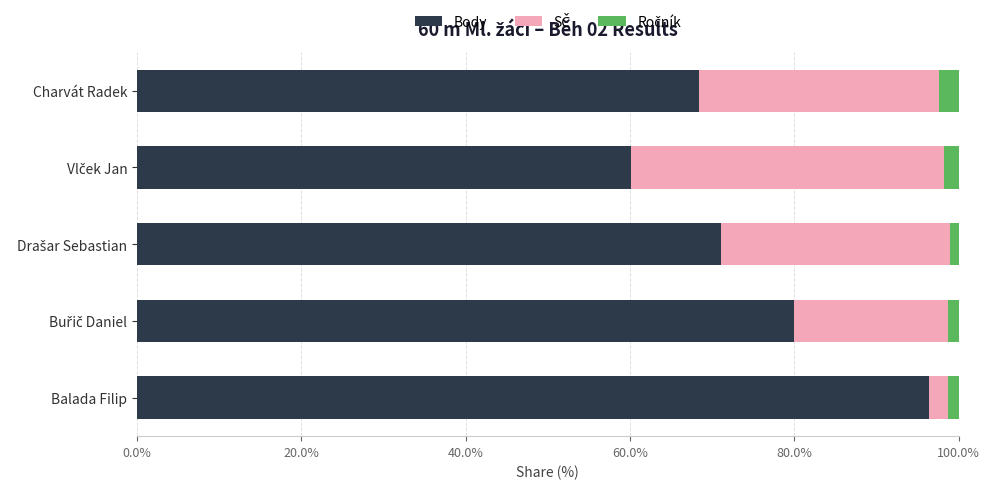

What is the total value across all series at Charvát Radek?

100.0